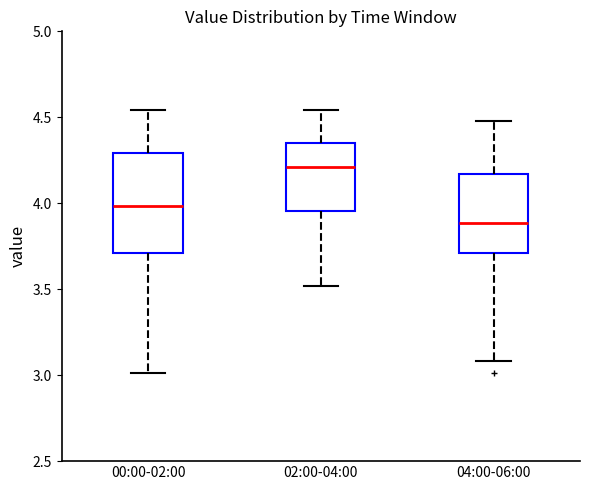

Which box has the highest median line?

02:00-04:00